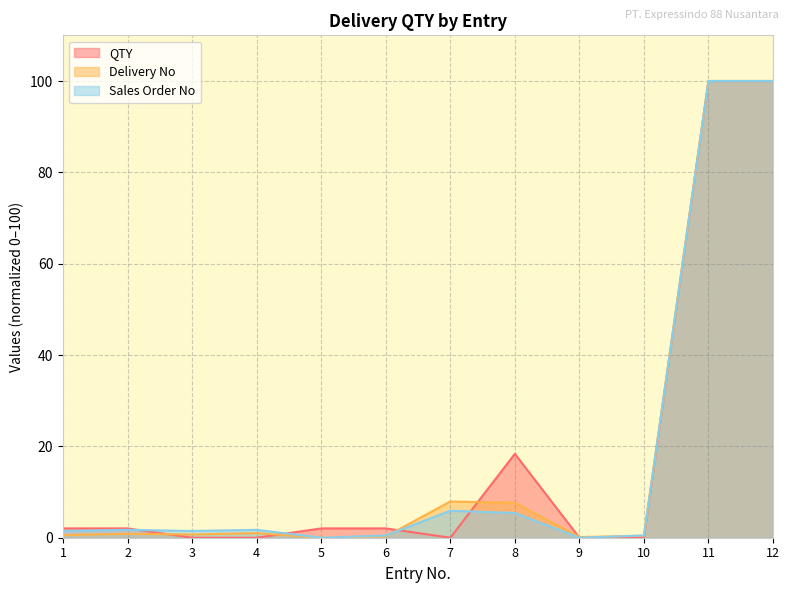

What is the maximum value for QTY?

100.0